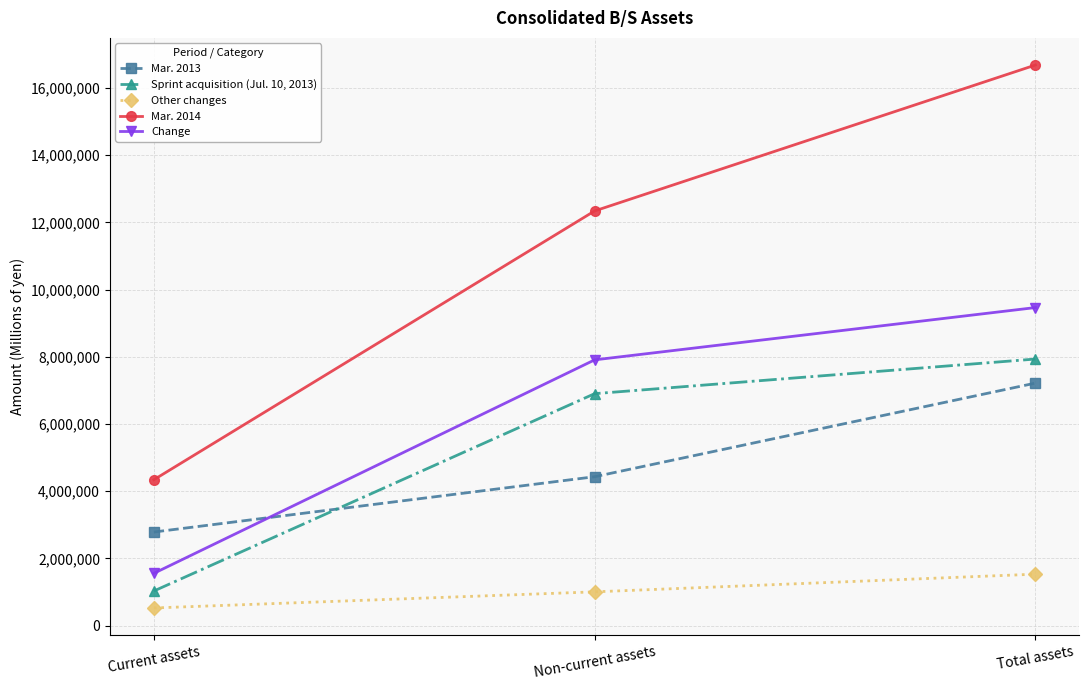

What position from the right is Total assets?

1